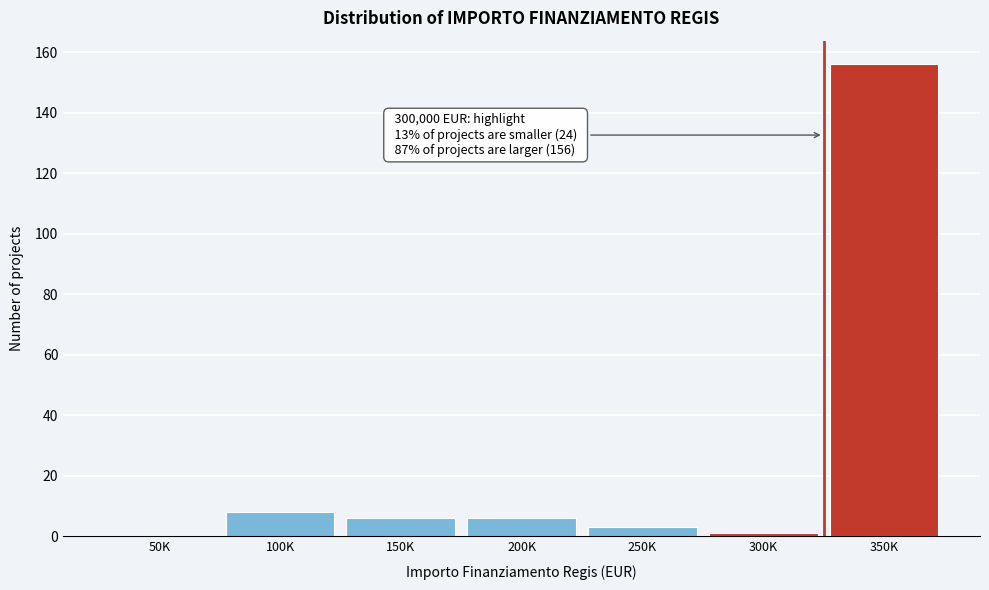

Reading right to left, what are all the values shown in this chart?

350K=156	300K=1	250K=3	200K=6	150K=6	100K=8	50K=0